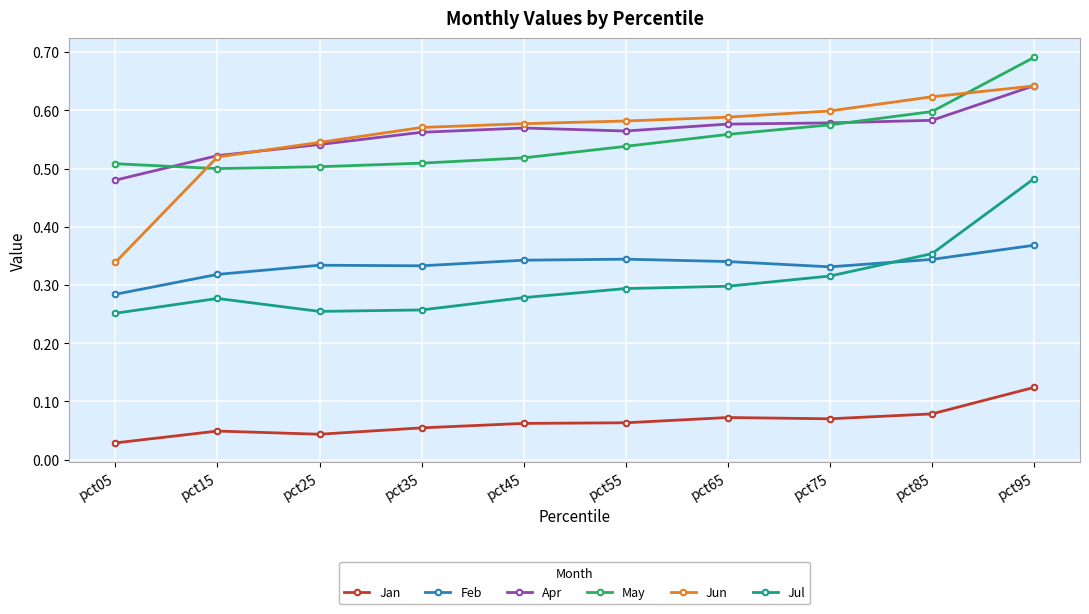

How many lines are shown in the chart?

6